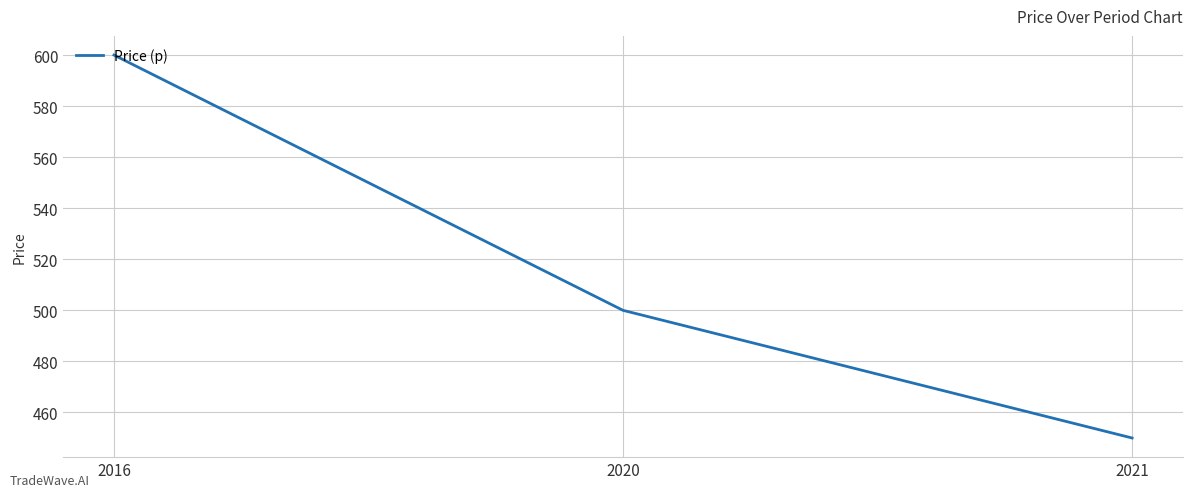

At which label does the data first exceed 500?

2016